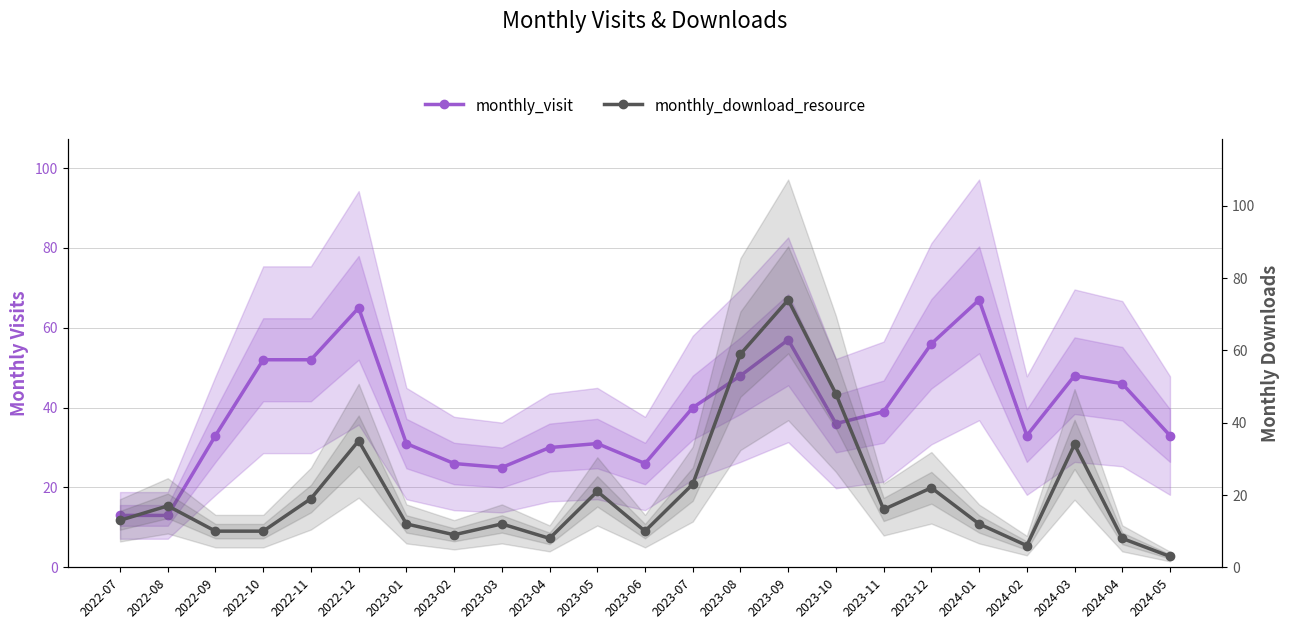

What is the difference between the second highest and minimum values in the monthly_download_resource series?

56